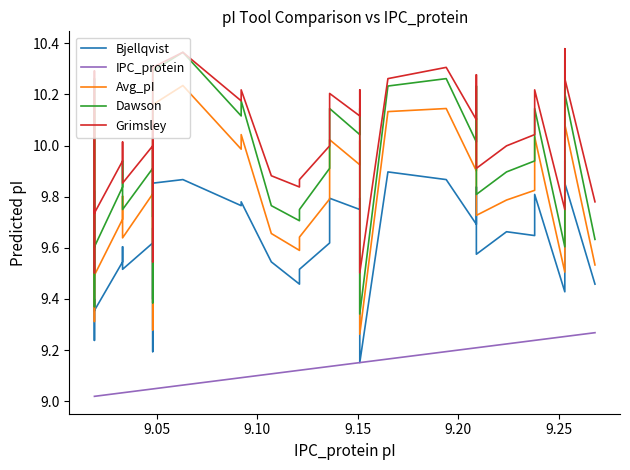

True or false: IPC_protein and Bjellqvist intersect in this chart.

False